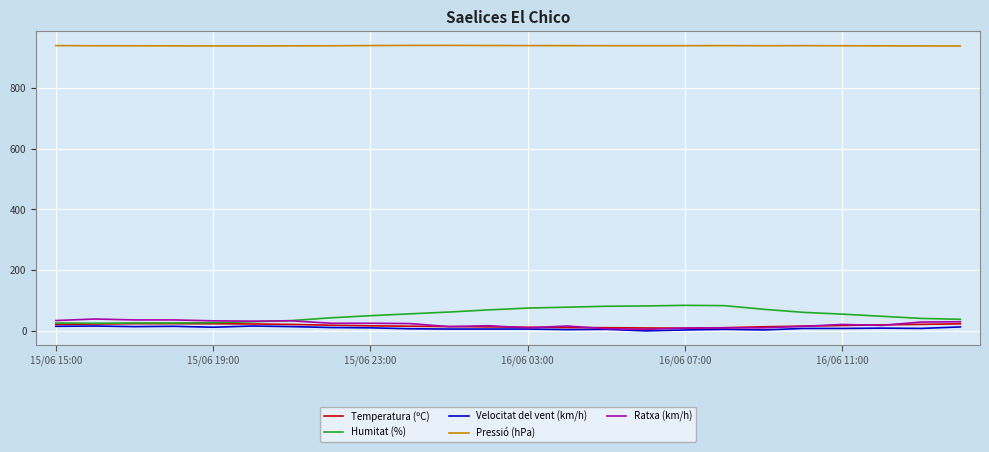

What is the maximum value shown in the chart?

939.3